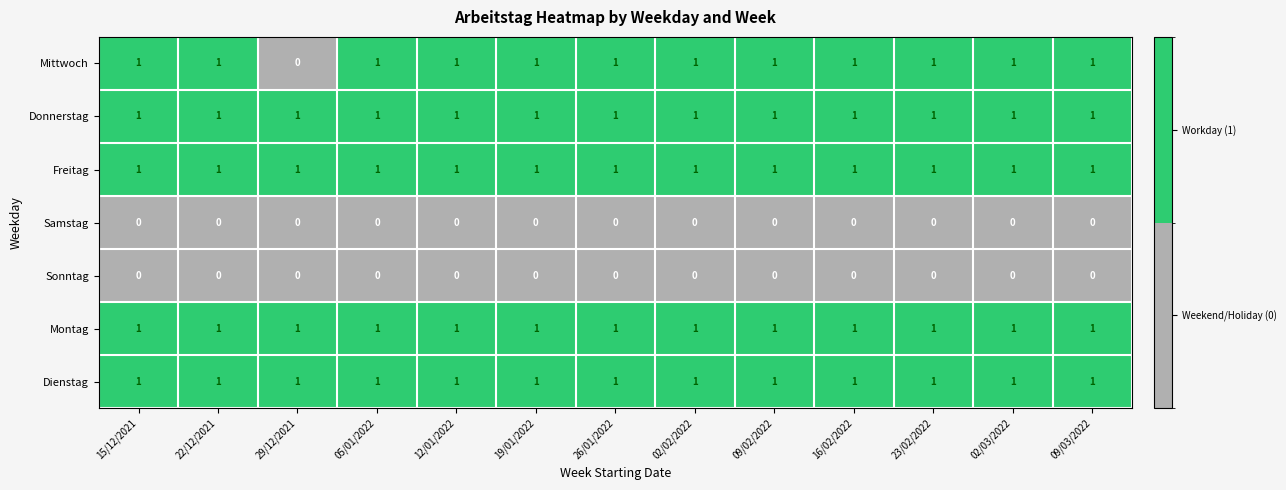

What is the sum of all Freitag values?

13